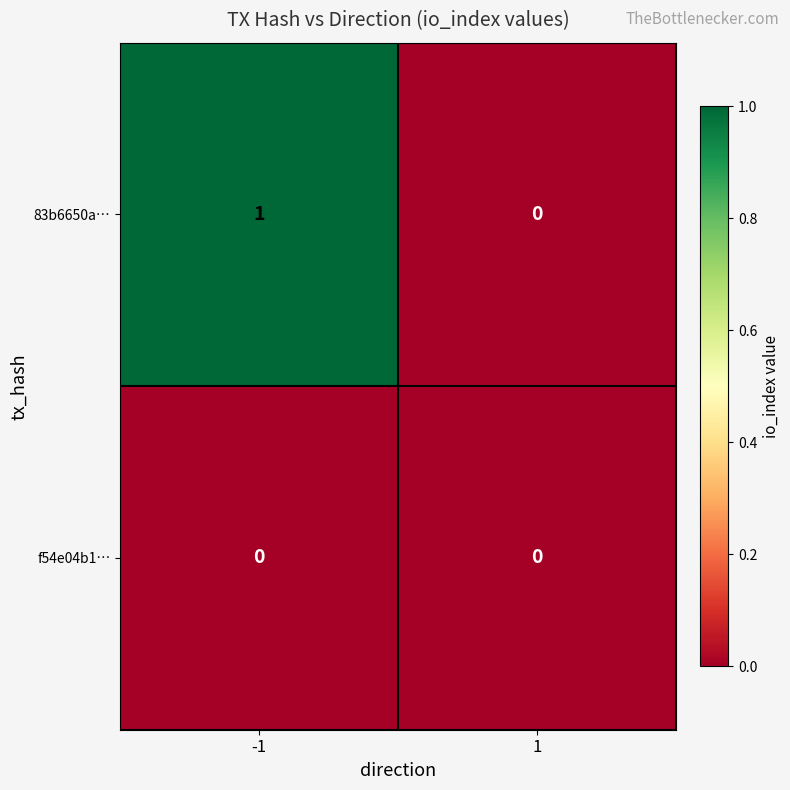

Rank the series by their maximum value, from highest to lowest.

83b6650a…, f54e04b1…